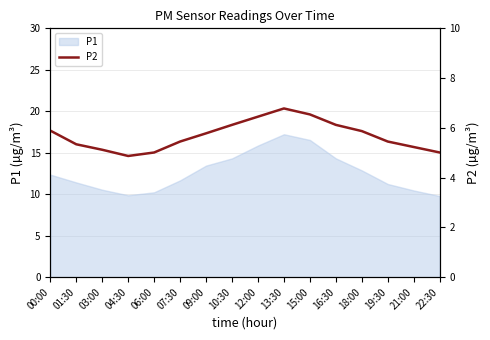

How many lines are shown in the chart?

1